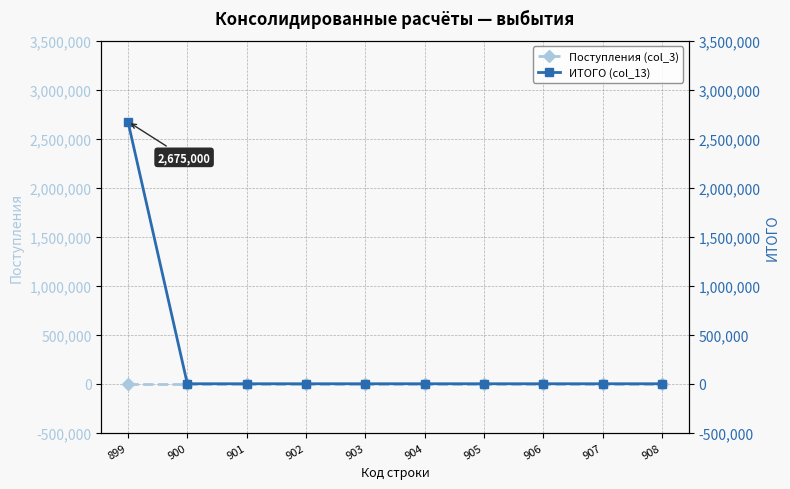

The value of ИТОГО (col_13) at 905 is 0. True or false?

True